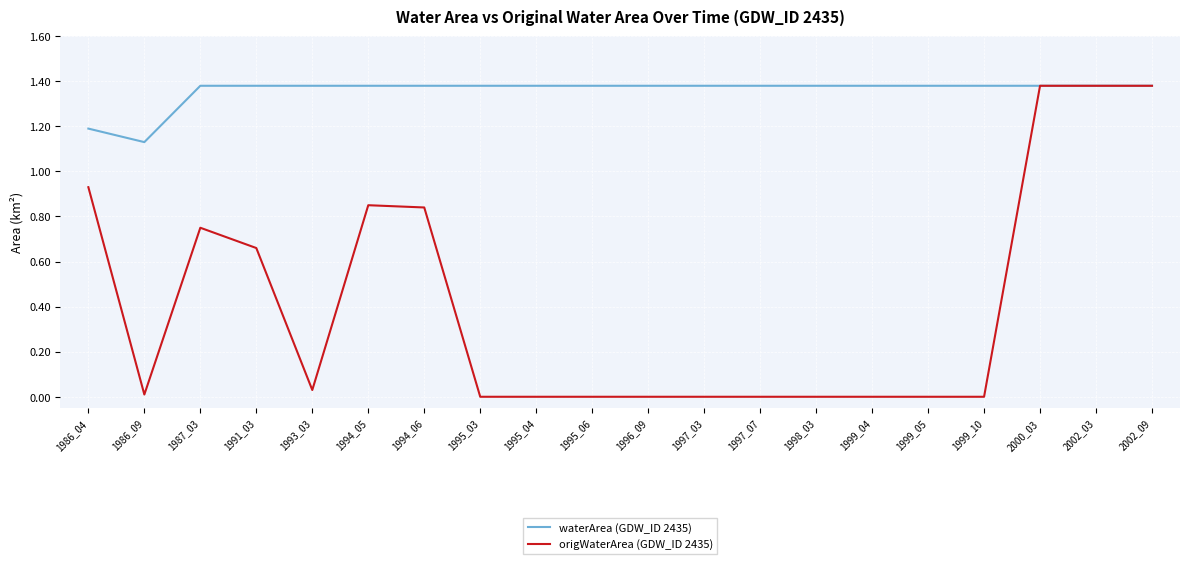

Is the value of waterArea (GDW_ID 2435) at 1999_04 greater than the value of origWaterArea (GDW_ID 2435) at 1987_03?

Yes